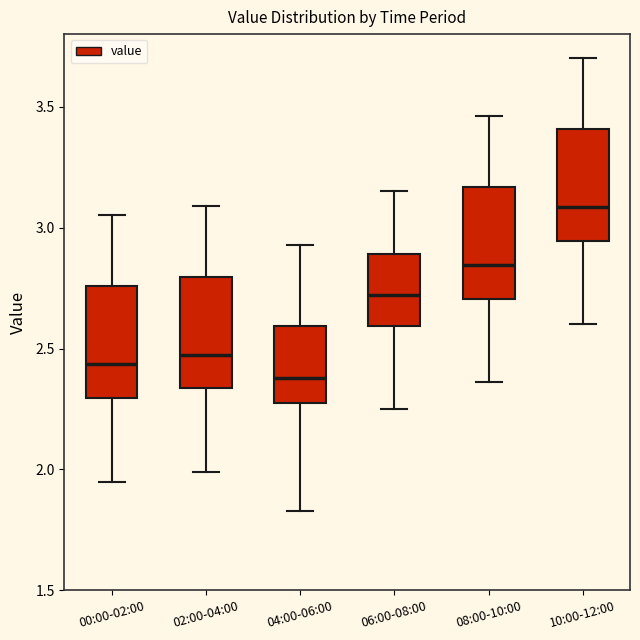

Which box's median line is the highest?

10:00-12:00